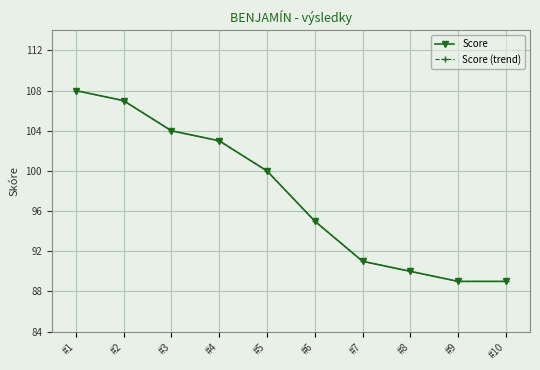

The Score series shows 89 at #9. True or false?

True